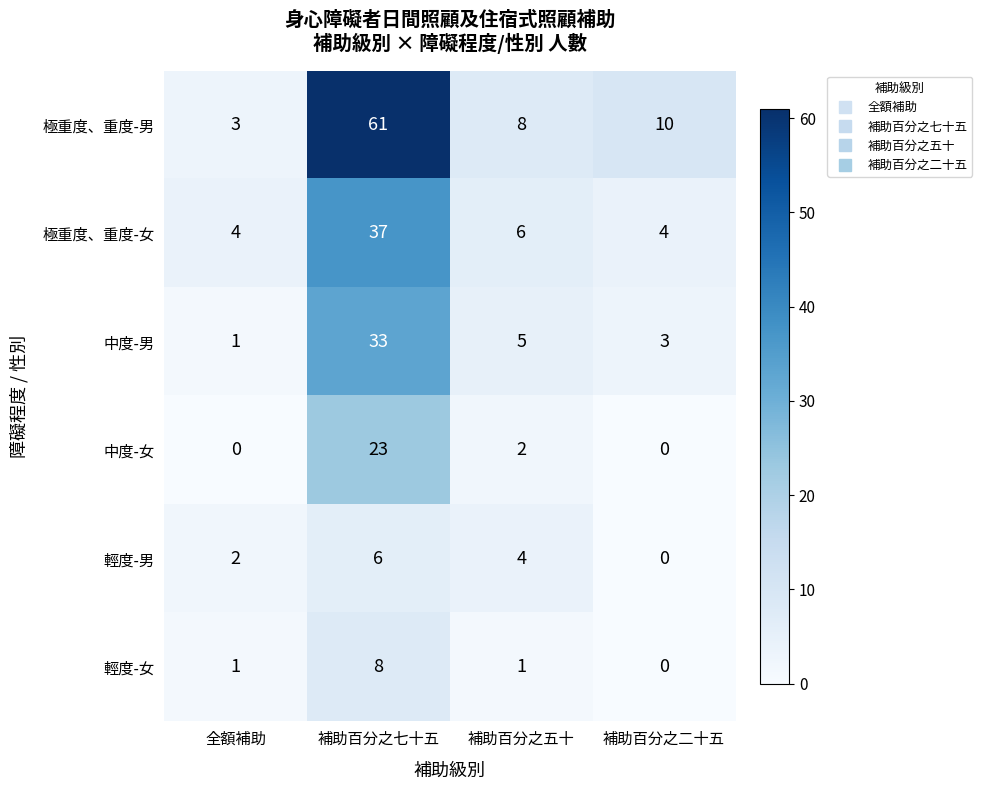

What is the sum of the 極重度、重度-男 values at 補助百分之七十五 and 補助百分之二十五?

71